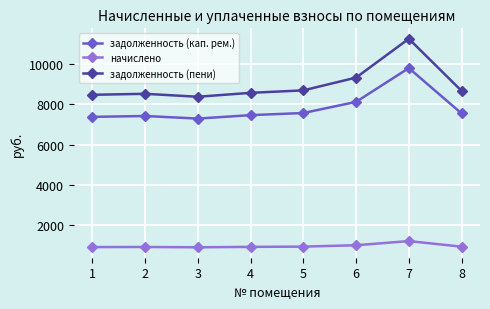

Rank the series at 3 from lowest to highest value.

начислено, задолженность (кап. рем.), задолженность (пени)